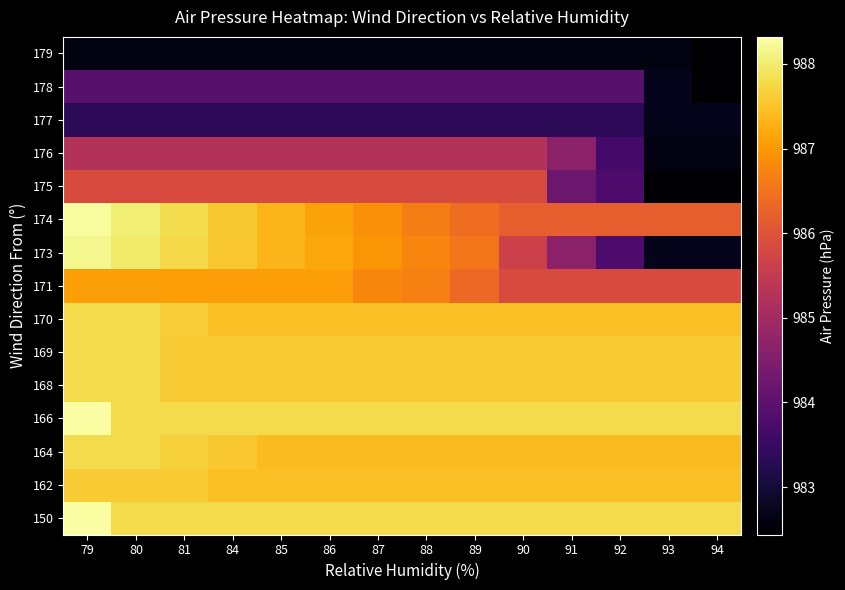

What is the total value across all series at 93?

14781.1